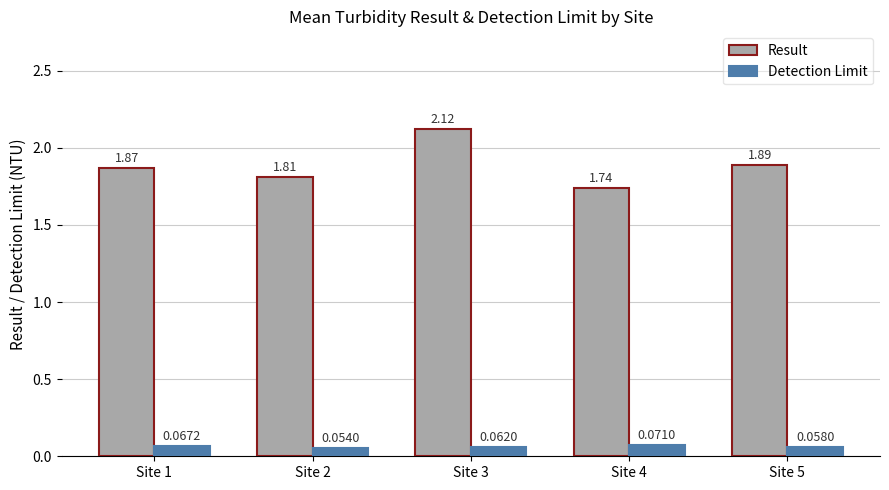

At Site 5, list the series in order from largest to smallest.

Result, Detection Limit